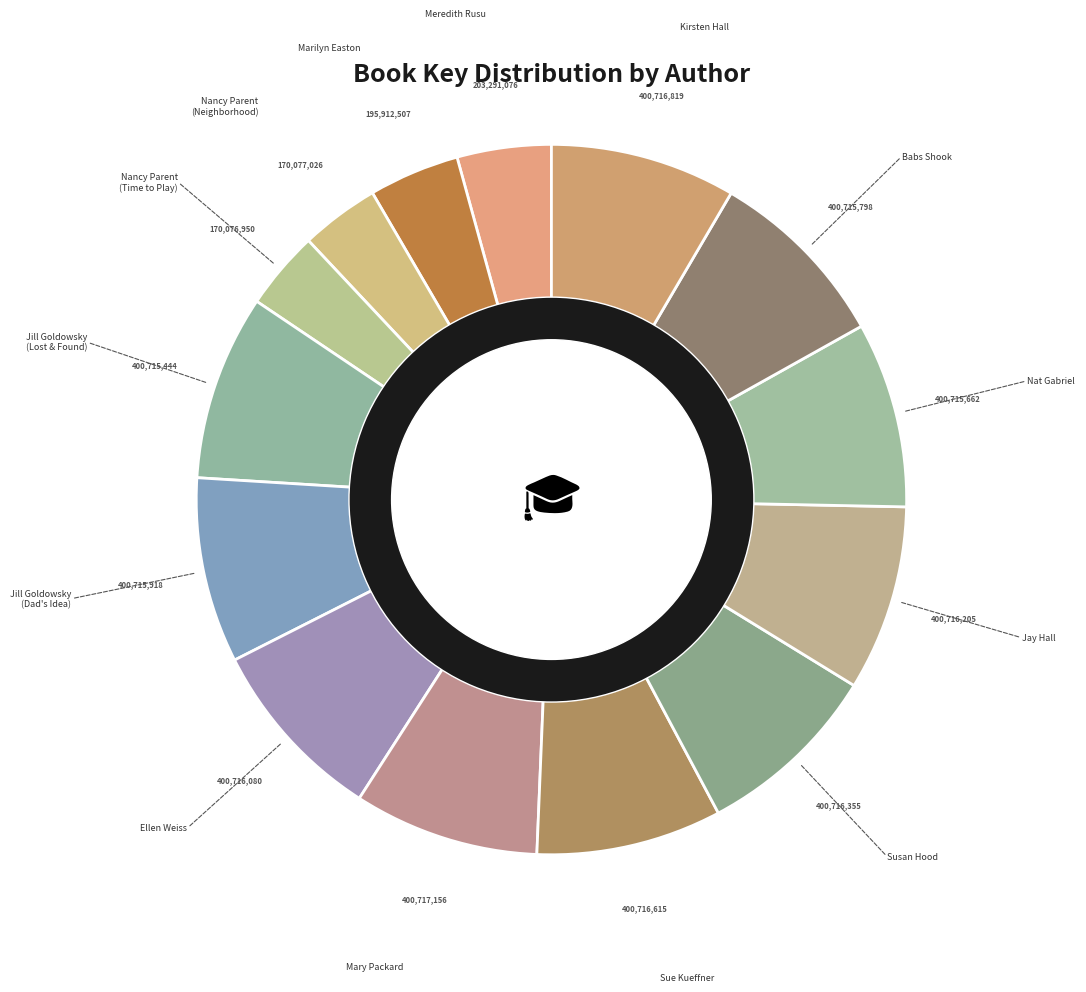

Is Jill L Goldowsky (Dad's Big Idea) the majority of the pie?

No